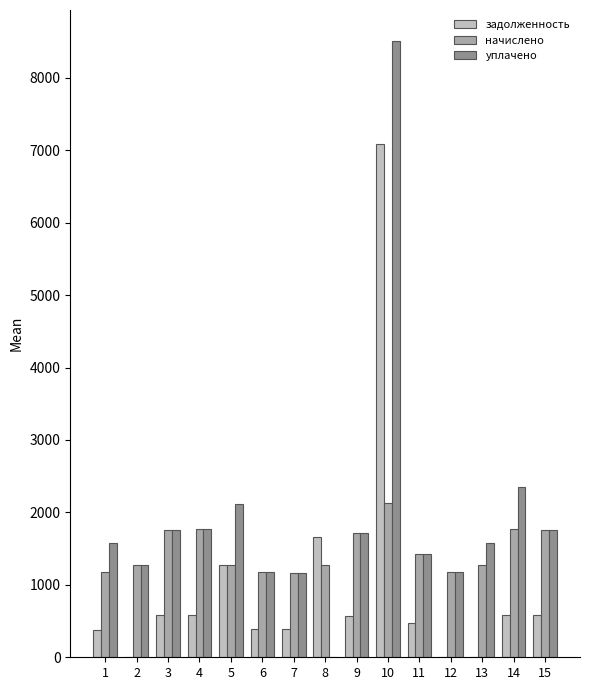

What is the greatest value displayed?

8509.6